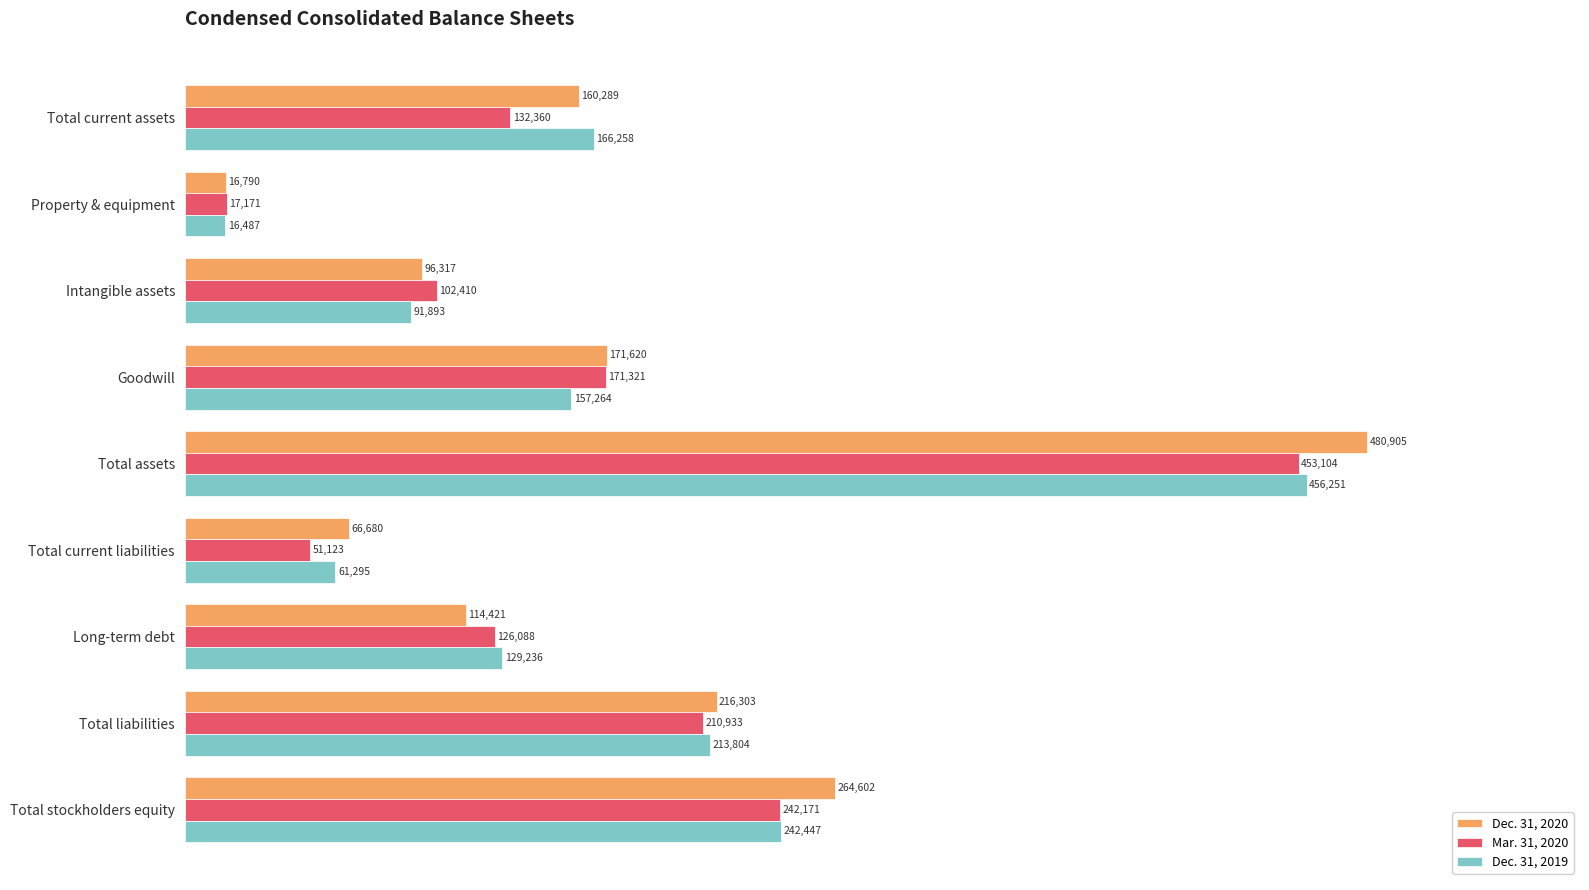

What is the difference between the highest and lowest values at Property & equipment?

684